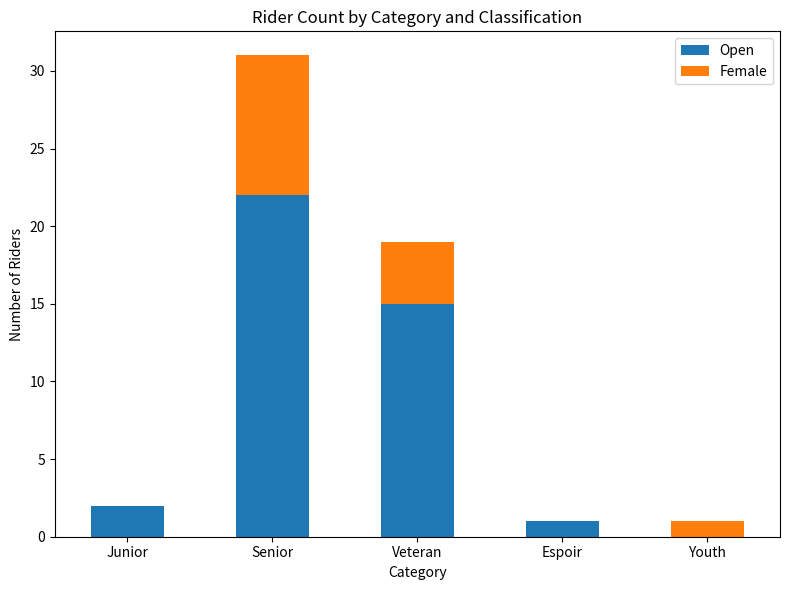

Where is Open nearest to the value 11?

Veteran